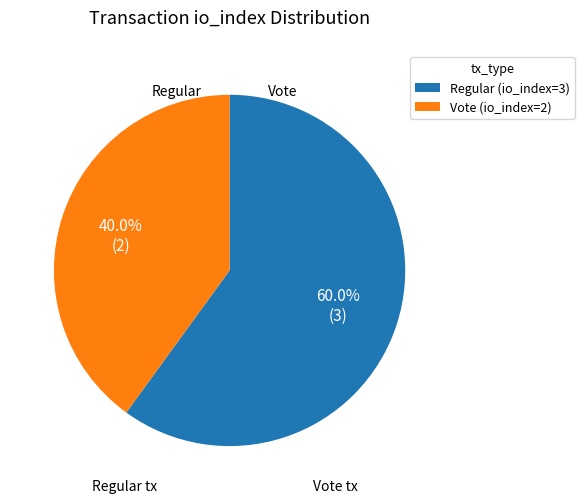

To the nearest percent, what percentage of the pie is Vote (io_index=2)?

40%